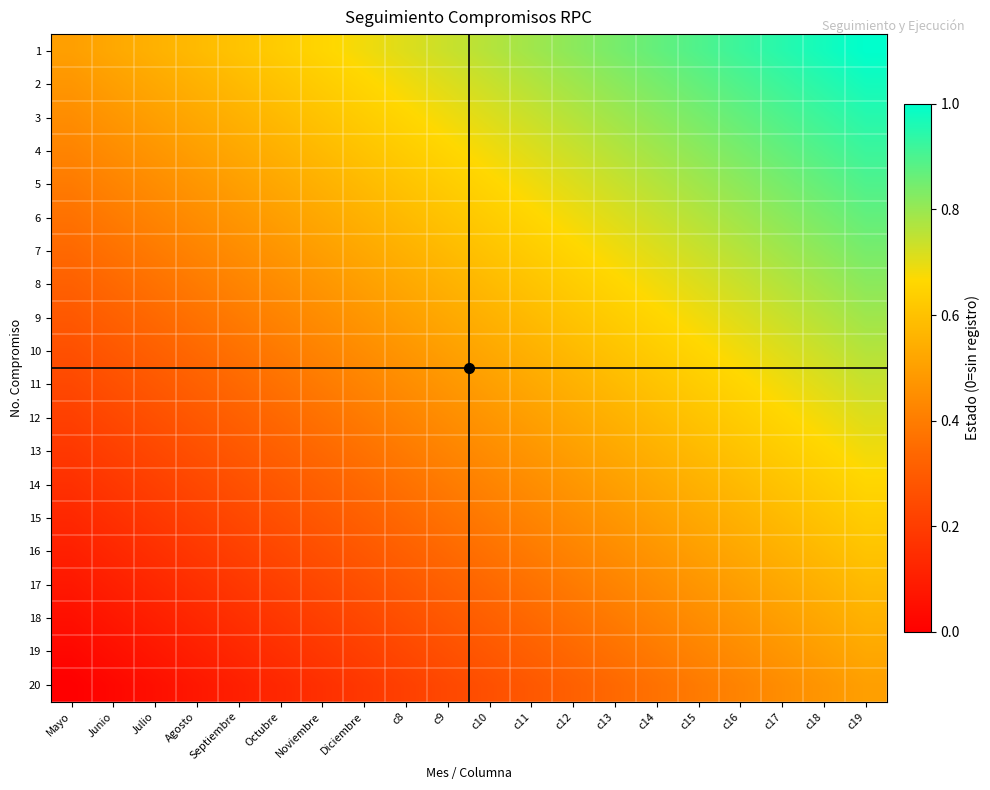

At how many categories does at least one series exceed 0?

20